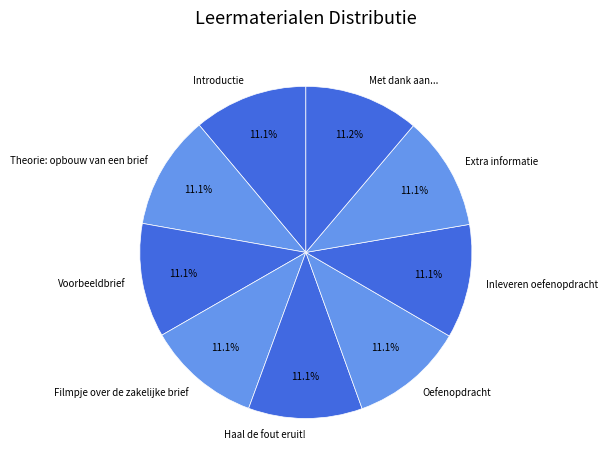

Is it true that Haal de fout eruit! is 1% of the pie?

False